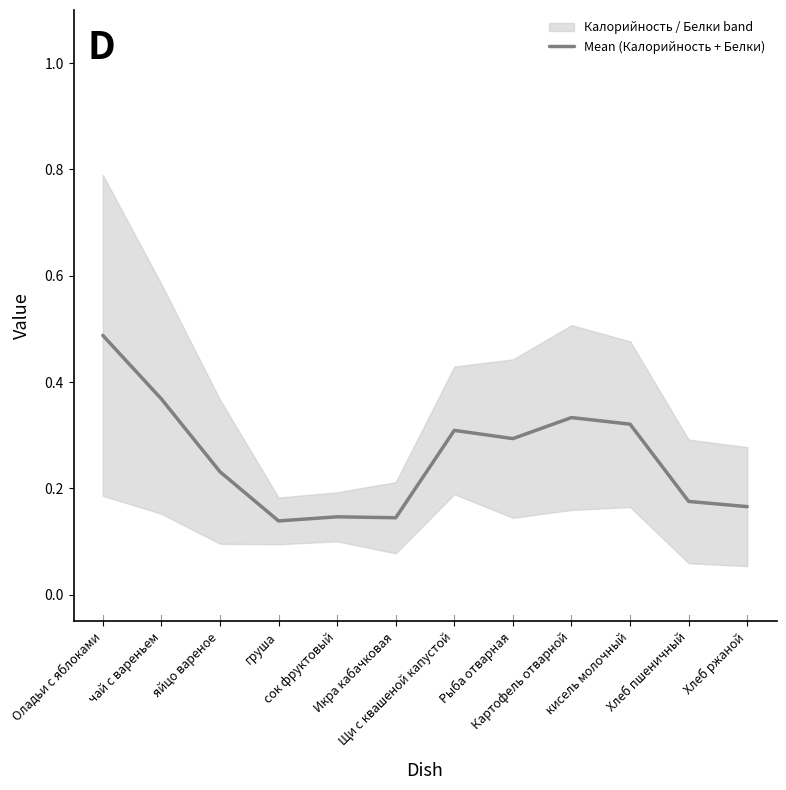

Does the chart have visible grid lines?

No